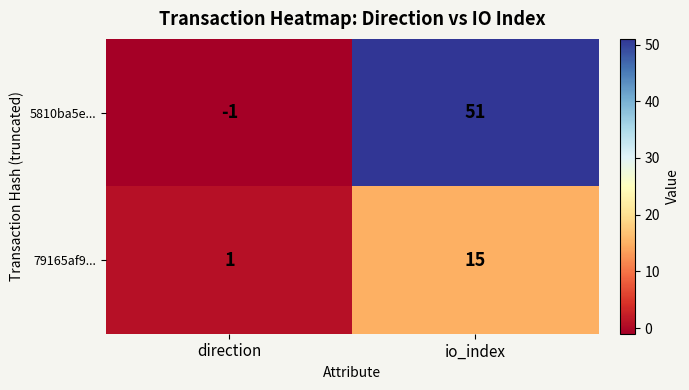

True or false: 79165af9... has a value of 1 at direction.

True